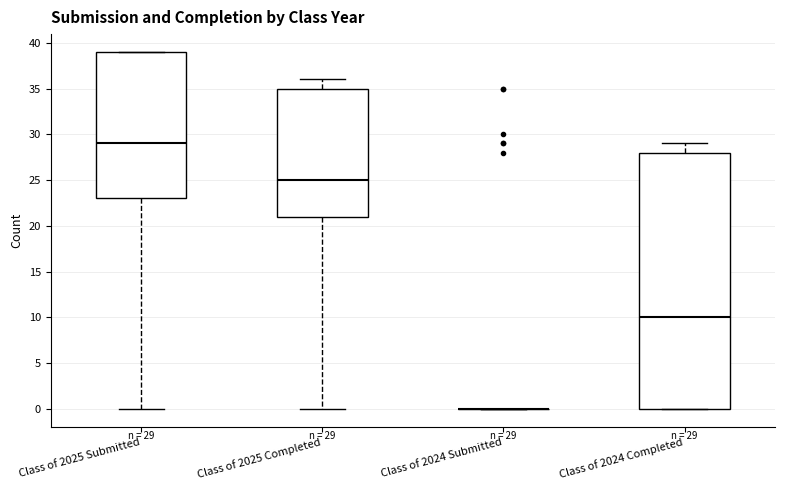

Comparing the boxes themselves (not the whiskers), which one is the tallest?

Class of 2024 Completed